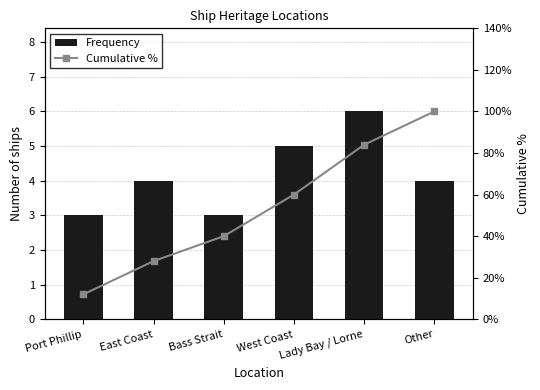

Is it true that Frequency equals 5.8 at East Coast?

False